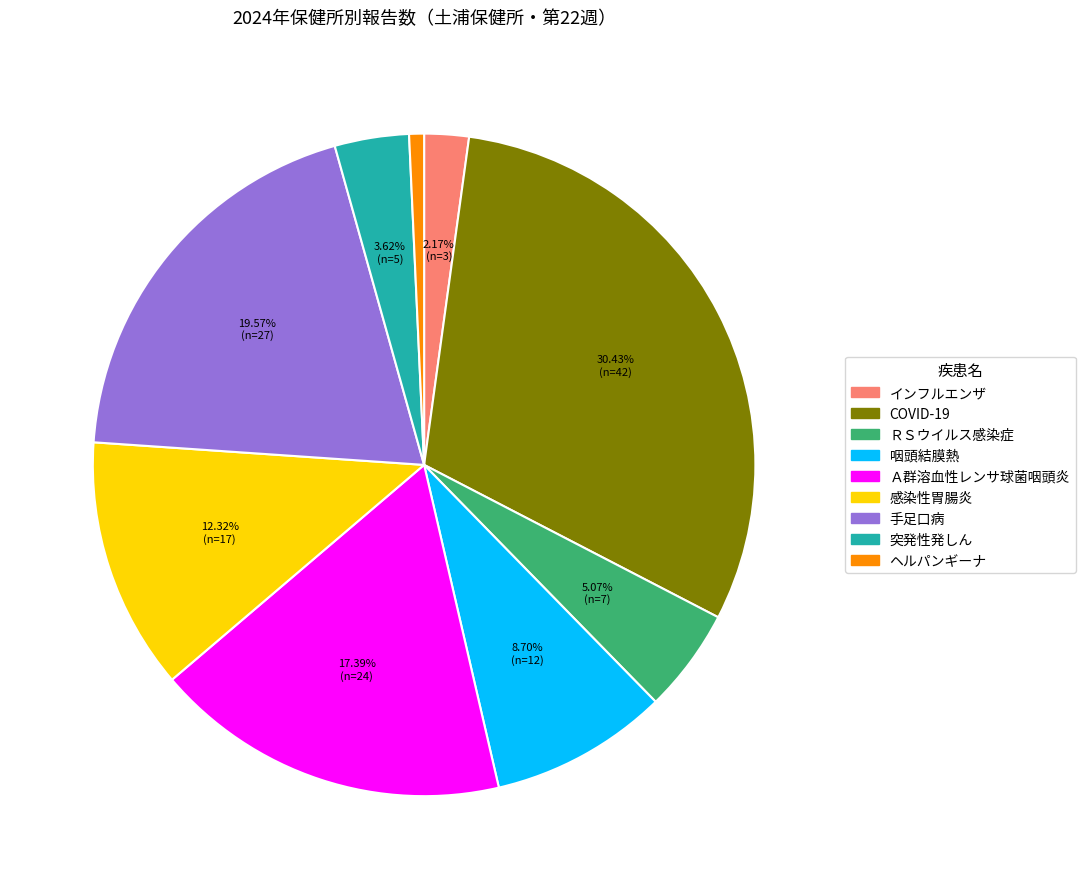

Does any single category account for the majority?

No